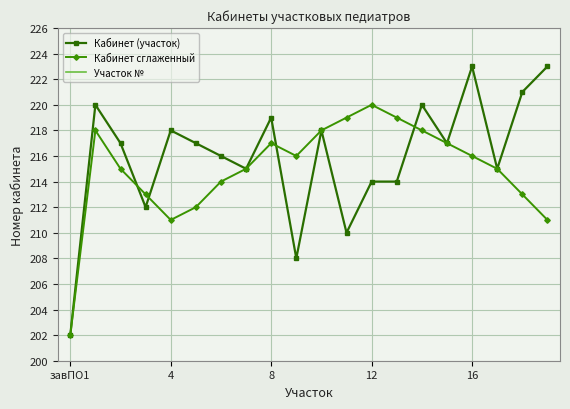

What is the maximum value shown in the chart?

223